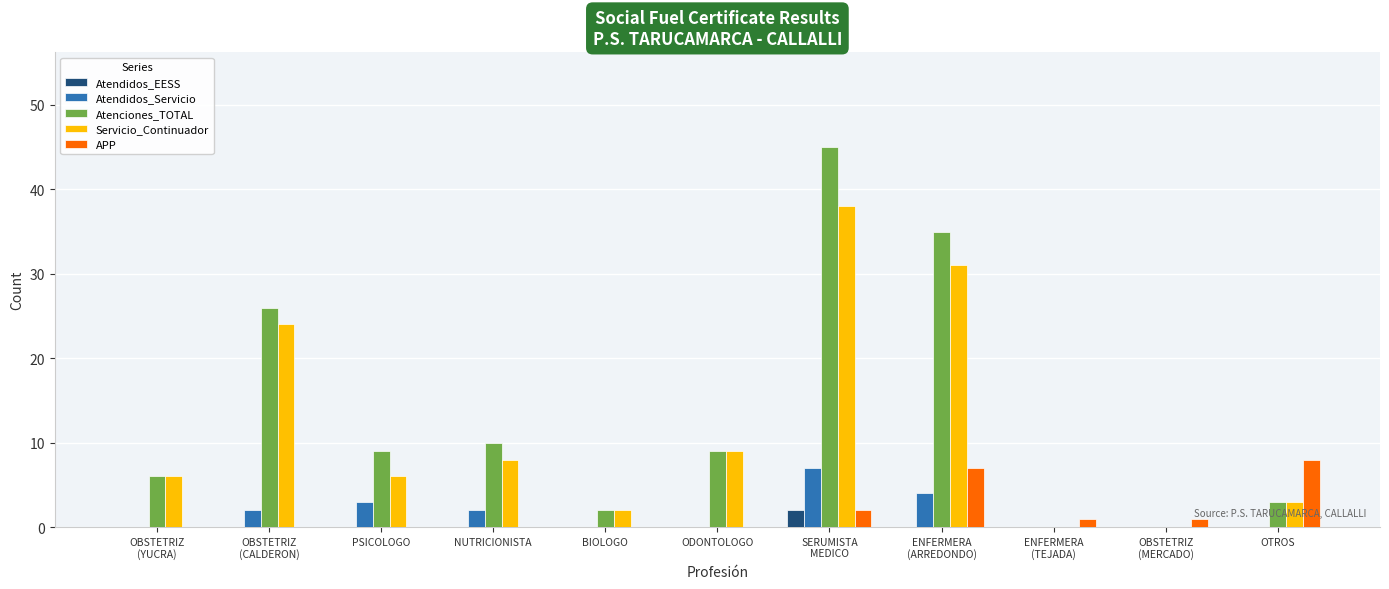

Reading left to right, what are all the values shown in this chart?

Atendidos_EESS: OBSTETRIZ
(YUCRA)=0	OBSTETRIZ
(CALDERON)=0	PSICOLOGO=0	NUTRICIONISTA=0	BIOLOGO=0	ODONTOLOGO=0	SERUMISTA
MEDICO=2	ENFERMERA
(ARREDONDO)=0	ENFERMERA
(TEJADA)=0	OBSTETRIZ
(MERCADO)=0	OTROS=0
Atendidos_Servicio: OBSTETRIZ
(YUCRA)=0	OBSTETRIZ
(CALDERON)=2	PSICOLOGO=3	NUTRICIONISTA=2	BIOLOGO=0	ODONTOLOGO=0	SERUMISTA
MEDICO=7	ENFERMERA
(ARREDONDO)=4	ENFERMERA
(TEJADA)=0	OBSTETRIZ
(MERCADO)=0	OTROS=0
Atenciones_TOTAL: OBSTETRIZ
(YUCRA)=6	OBSTETRIZ
(CALDERON)=26	PSICOLOGO=9	NUTRICIONISTA=10	BIOLOGO=2	ODONTOLOGO=9	SERUMISTA
MEDICO=45	ENFERMERA
(ARREDONDO)=35	ENFERMERA
(TEJADA)=0	OBSTETRIZ
(MERCADO)=0	OTROS=3
Servicio_Continuador: OBSTETRIZ
(YUCRA)=6	OBSTETRIZ
(CALDERON)=24	PSICOLOGO=6	NUTRICIONISTA=8	BIOLOGO=2	ODONTOLOGO=9	SERUMISTA
MEDICO=38	ENFERMERA
(ARREDONDO)=31	ENFERMERA
(TEJADA)=0	OBSTETRIZ
(MERCADO)=0	OTROS=3
APP: OBSTETRIZ
(YUCRA)=0	OBSTETRIZ
(CALDERON)=0	PSICOLOGO=0	NUTRICIONISTA=0	BIOLOGO=0	ODONTOLOGO=0	SERUMISTA
MEDICO=2	ENFERMERA
(ARREDONDO)=7	ENFERMERA
(TEJADA)=1	OBSTETRIZ
(MERCADO)=1	OTROS=8